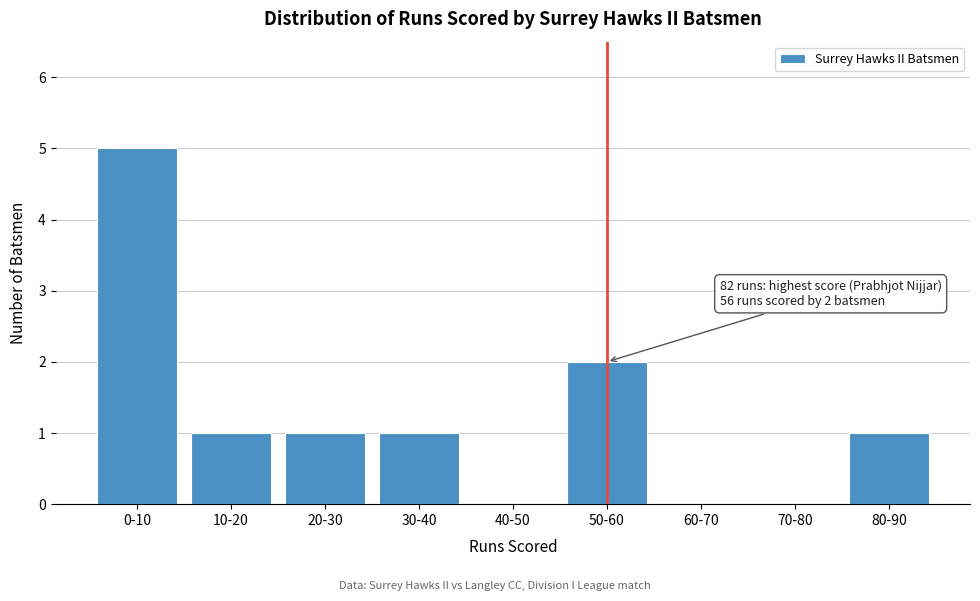

Reading left to right, extract all data points from this chart.

0-10=5	10-20=1	20-30=1	30-40=1	40-50=0	50-60=2	60-70=0	70-80=0	80-90=1